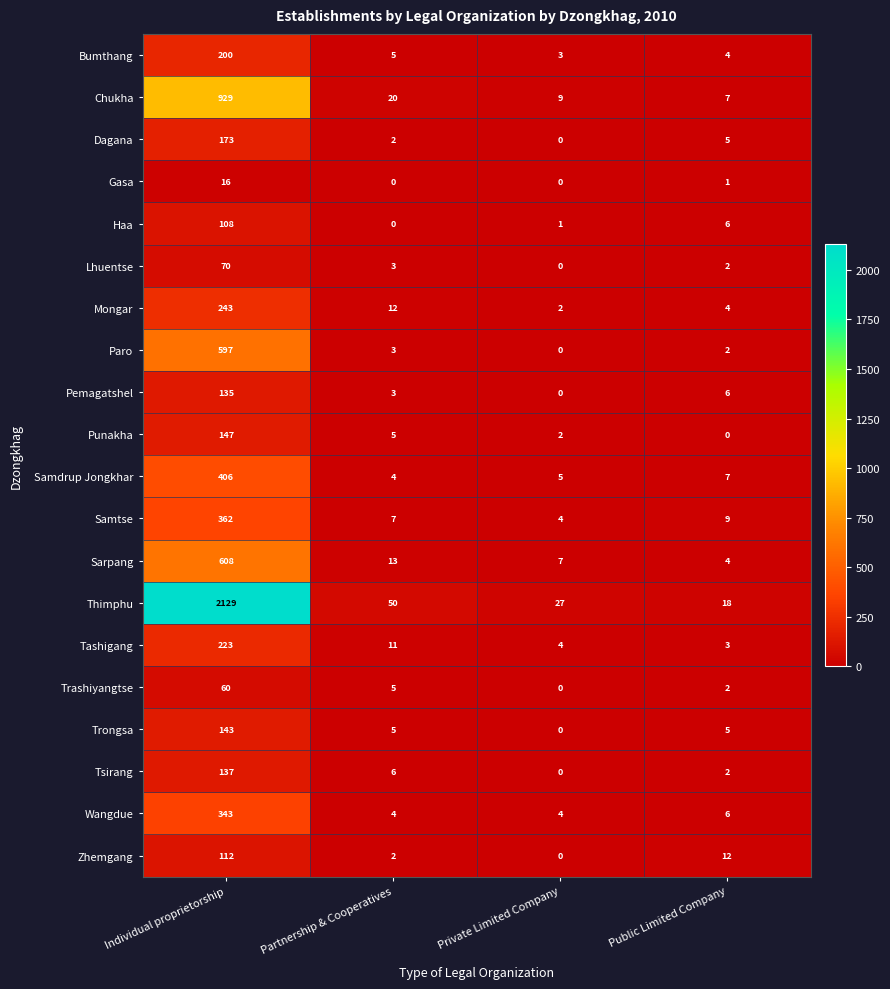

True or false: Zhemgang has a value of 112 at Individual proprietorship.

True